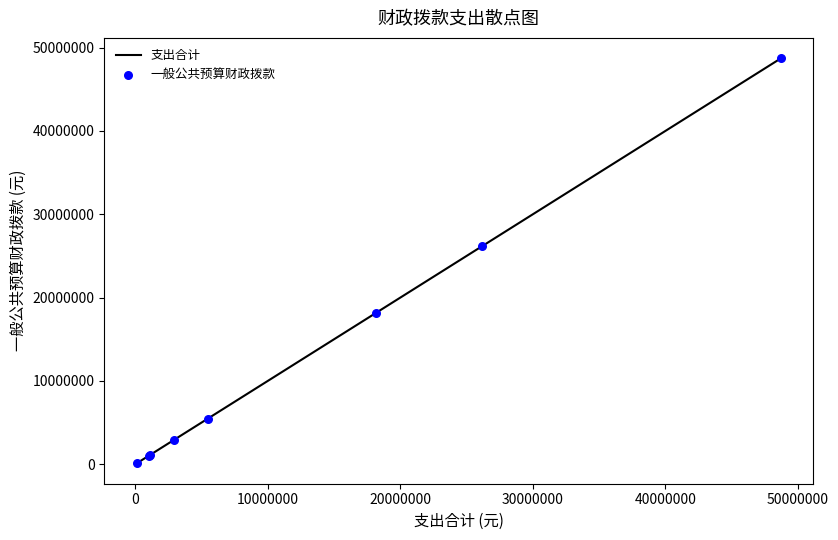

What is the maximum value shown in the chart?

48737489.5